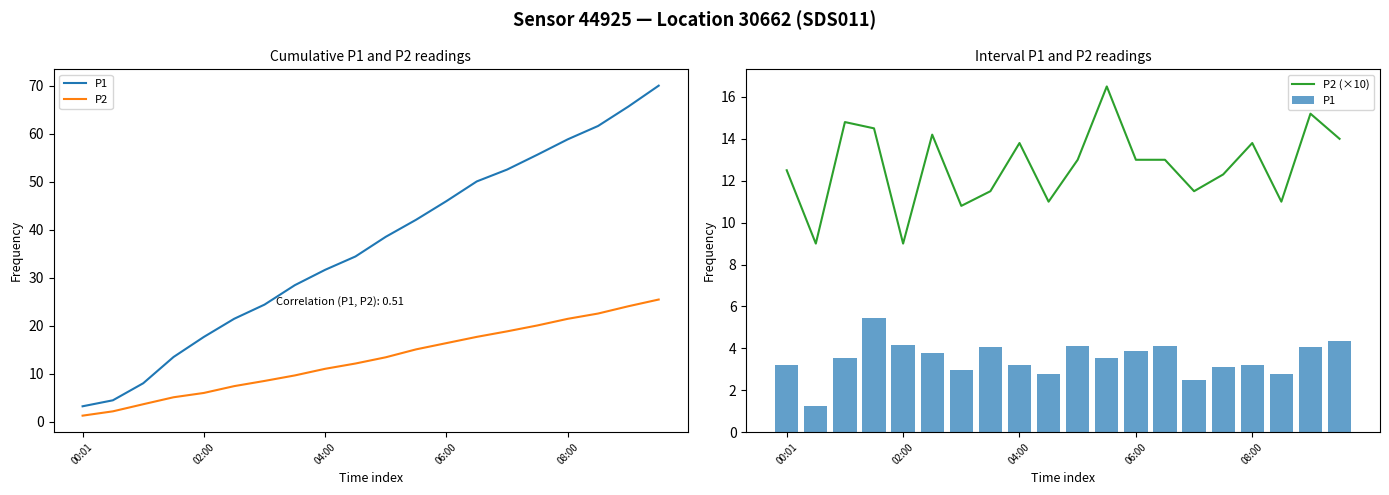

How many distinct data groups are displayed?

3